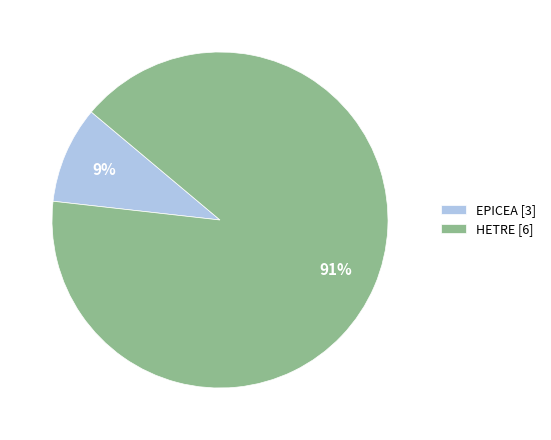

Which category has the smallest portion of the pie?

EPICEA